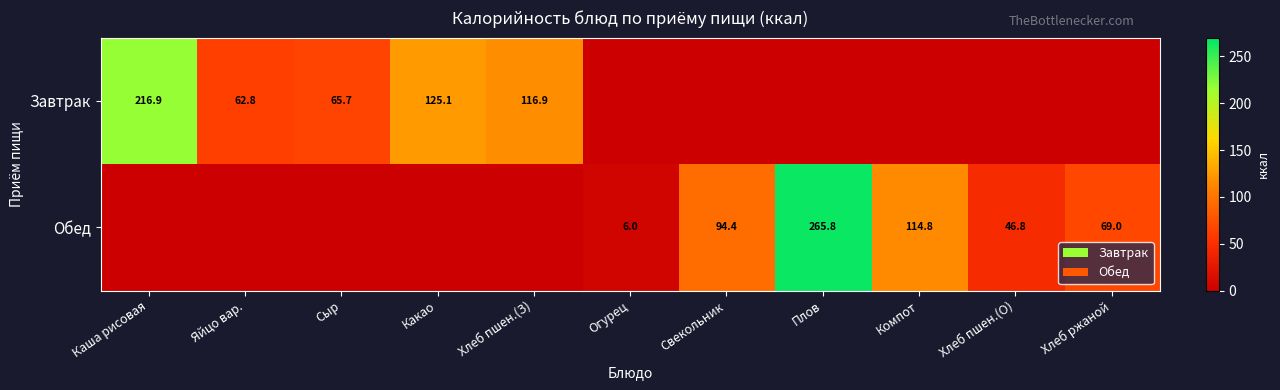

The Завтрак series shows 174.0 at Какао. True or false?

False